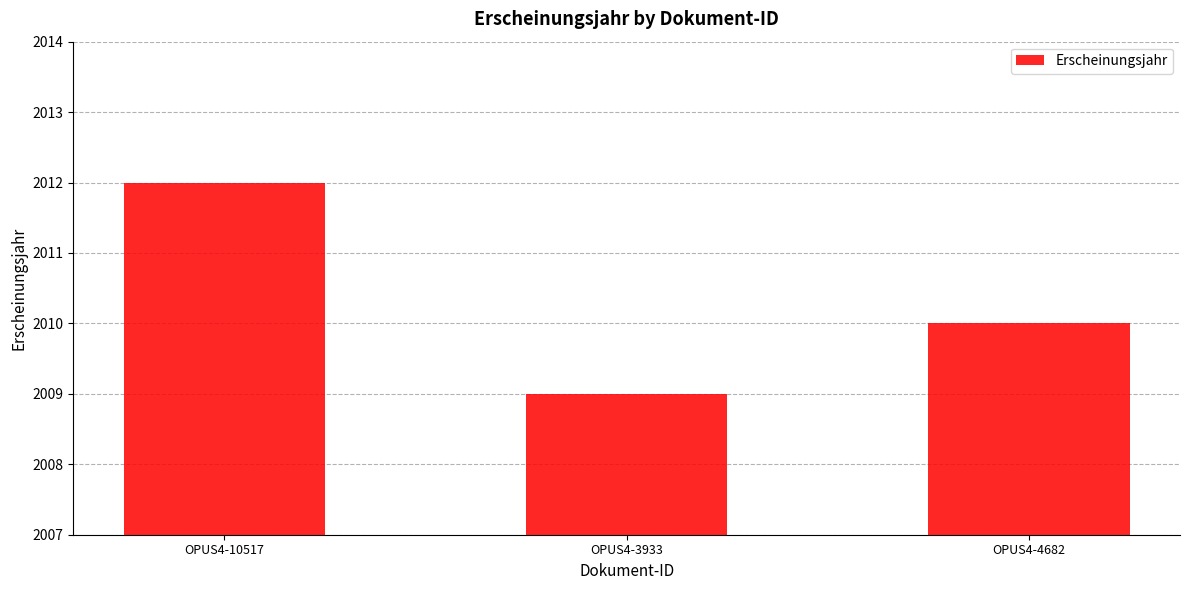

List the labels in order of value, smallest first.

OPUS4-3933, OPUS4-4682, OPUS4-10517